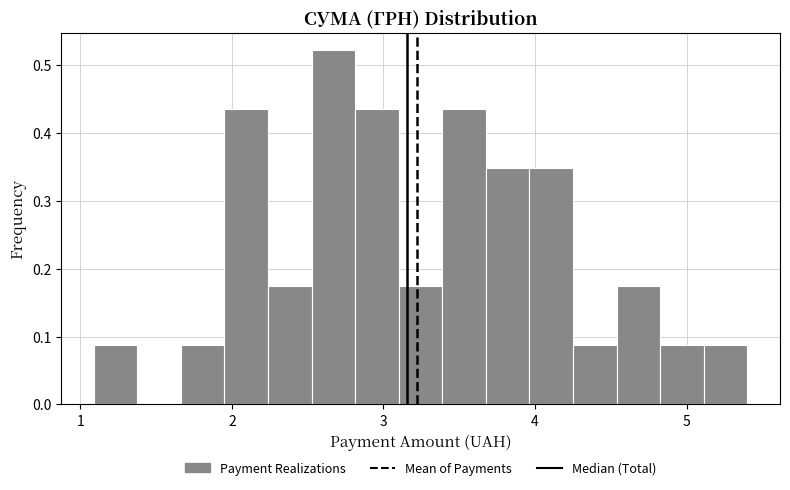

Around what value on the x-axis is the tallest bar? Give the approximate position of its centre, as read against the axis.

2.7